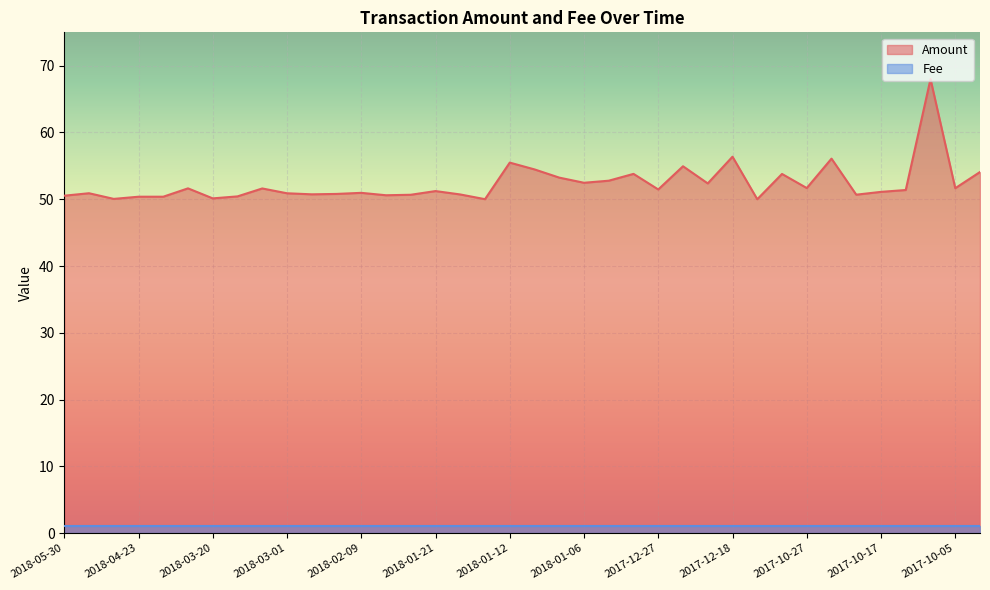

What is the sum of all values?

1988.5